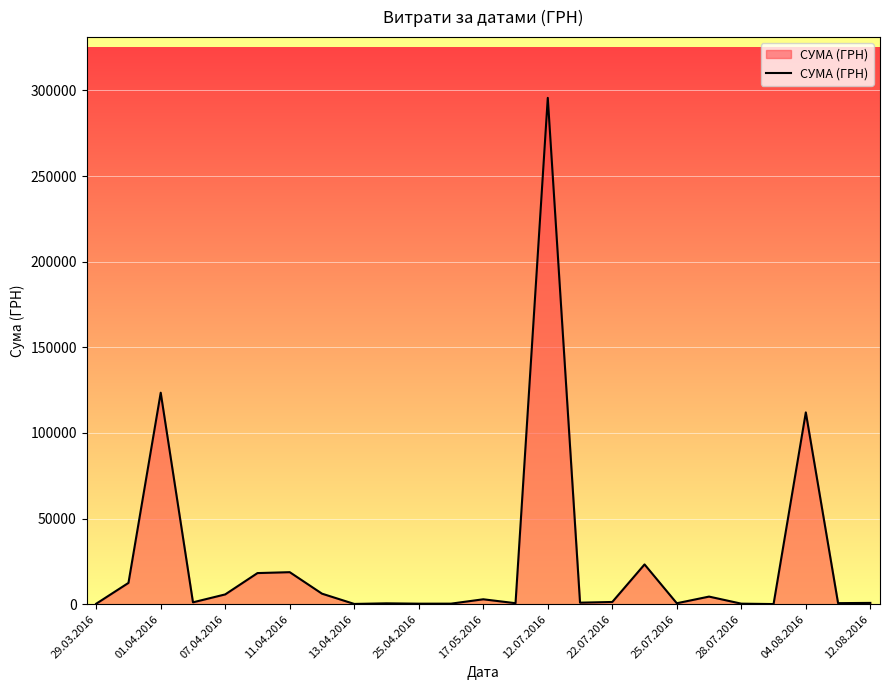

What is the maximum value shown in the chart?

295638.6